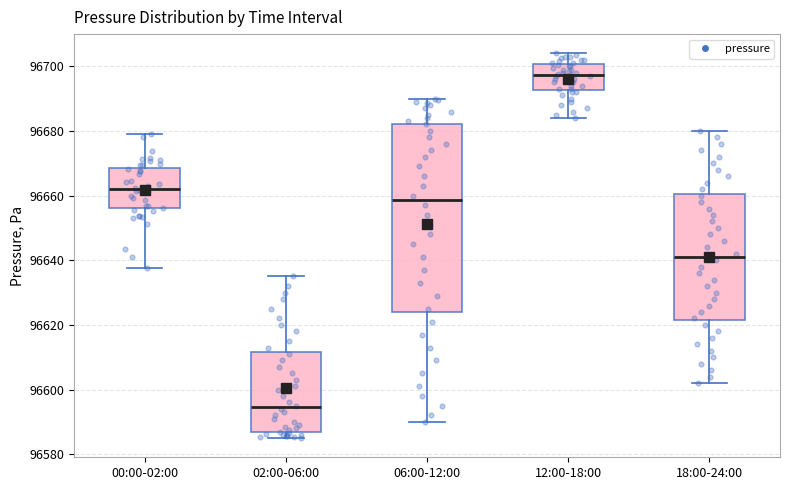

Where does the lower whisker of the box for 06:00-12:00 end on the y-axis? The values are not printed on the chart, so give them approximately, as read against the axis.

96590